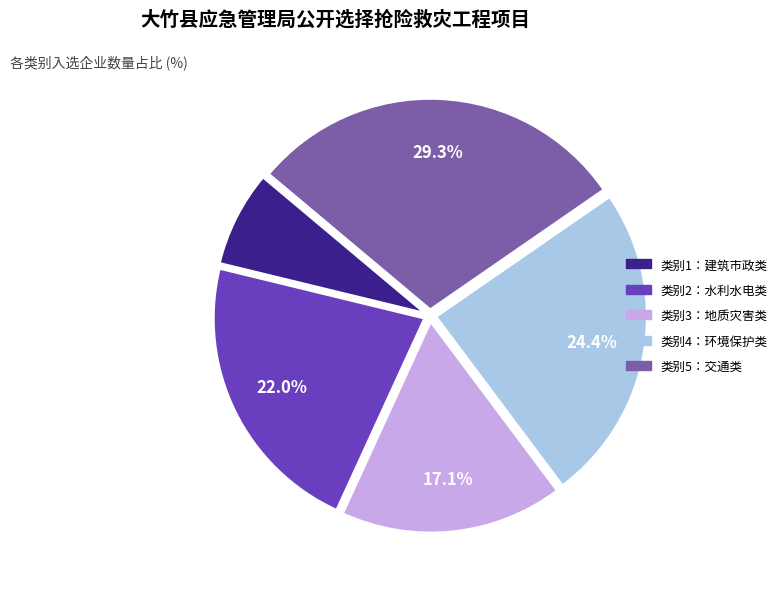

Is it true that 类别1：建筑市政类 is 1% of the pie?

False